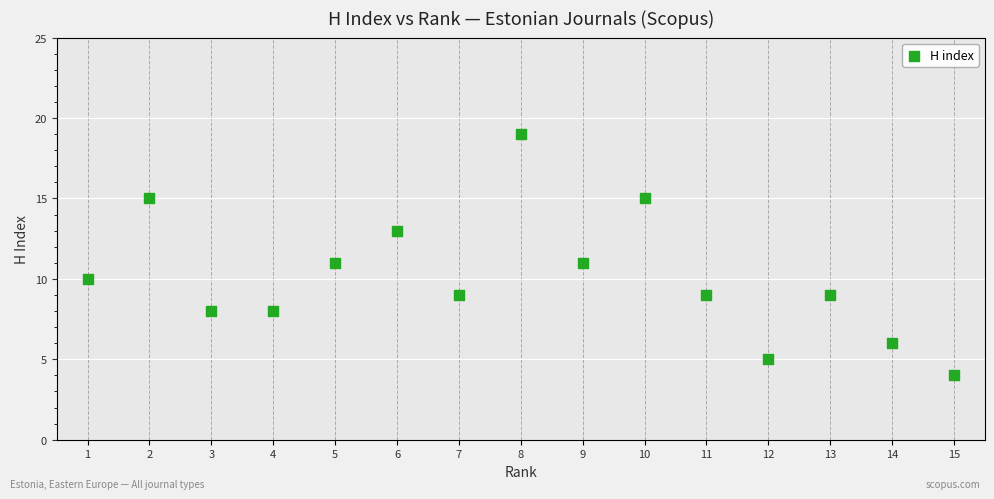

What is the range of Y values (max minus min)?

15